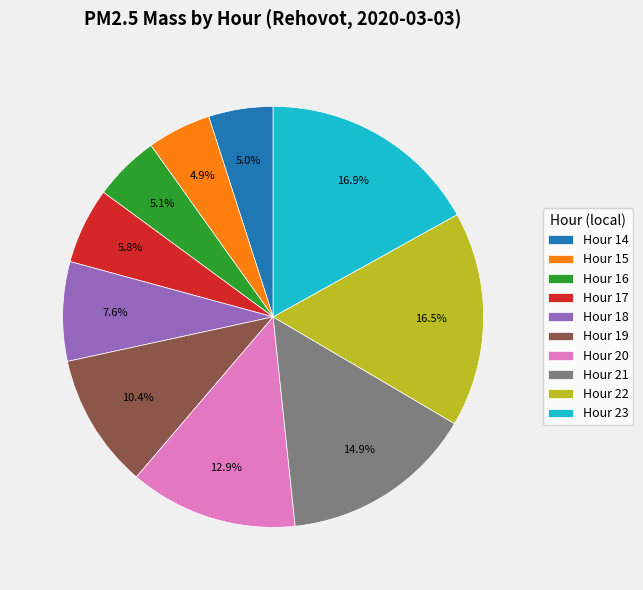

Which has a higher value, Hour 21 or Hour 23?

Hour 23